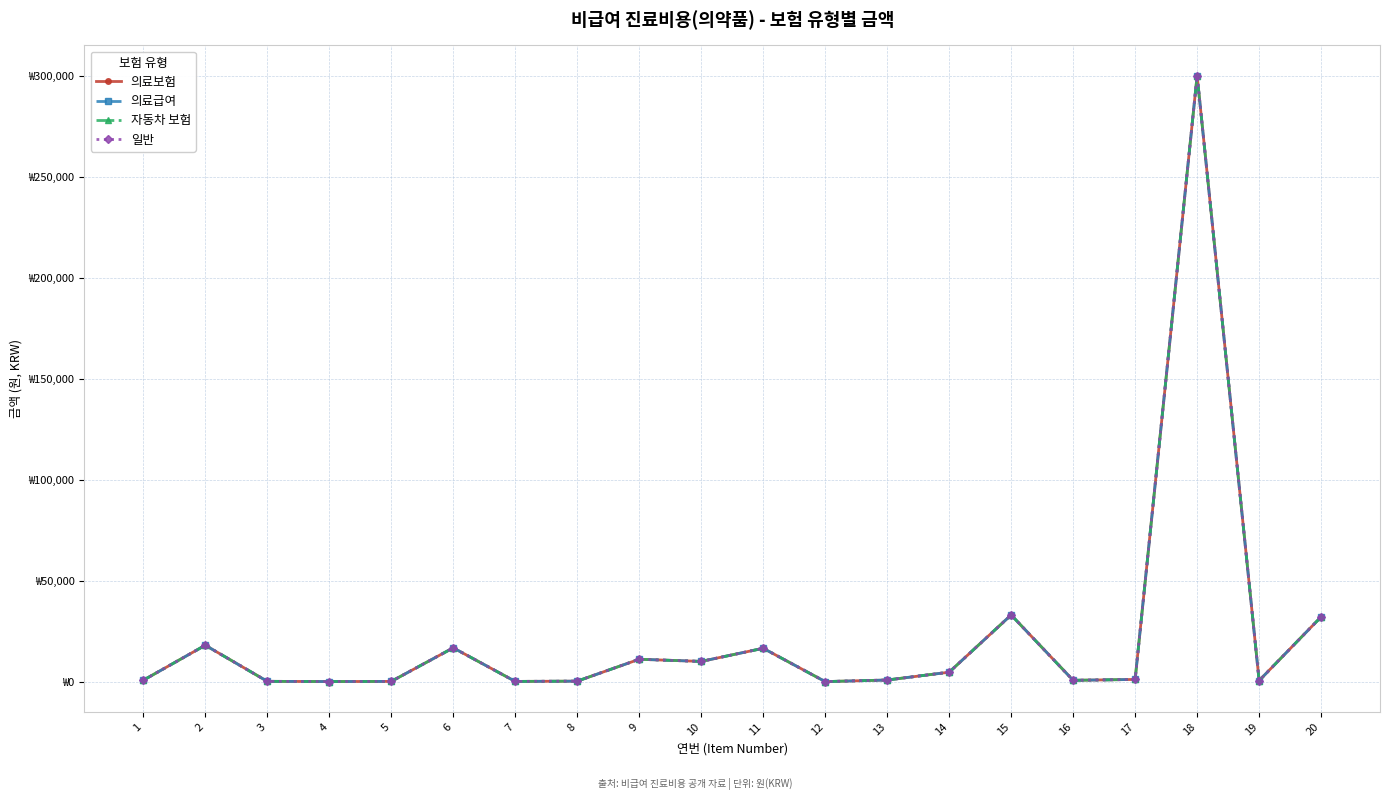

Which series changed the most between 11 and 14?

의료보험